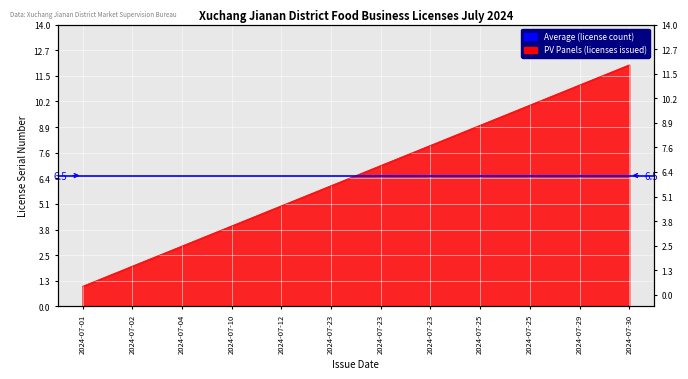

True or false: there are more than 0 points higher than both neighbors.

False